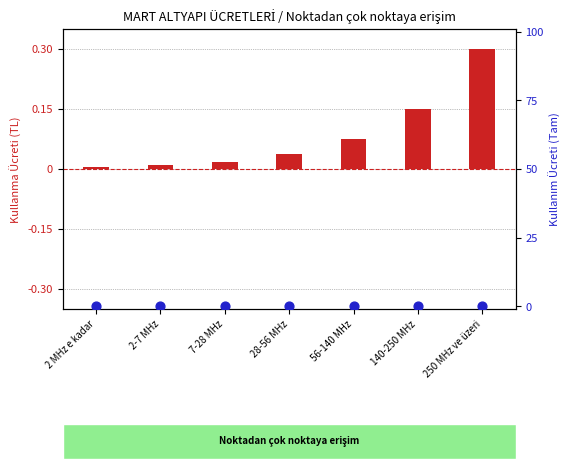

Is the value of Kullanma Ücreti (birim cihaz) at 140-250 MHz greater than the value of Kullanım Ücreti (Tam) at 140-250 MHz?

Yes